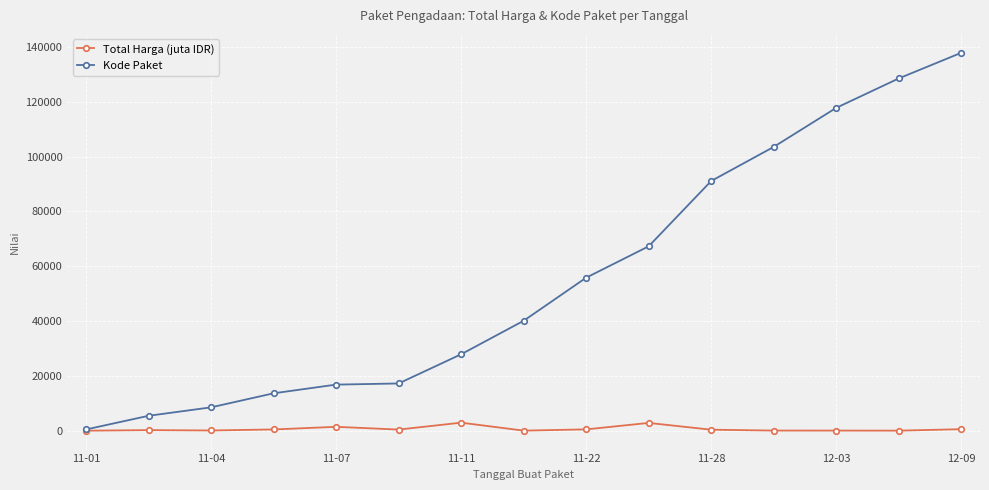

True or false: Total Harga (juta IDR) has more than 2 points higher than both neighbors.

True